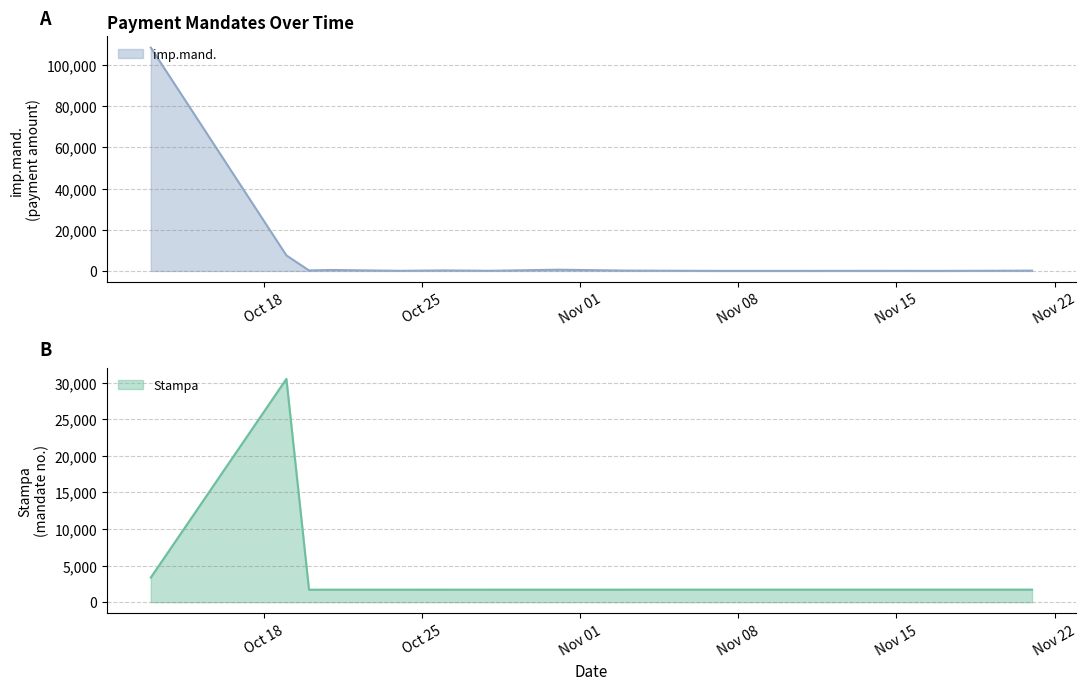

How many data points does each series have?

20